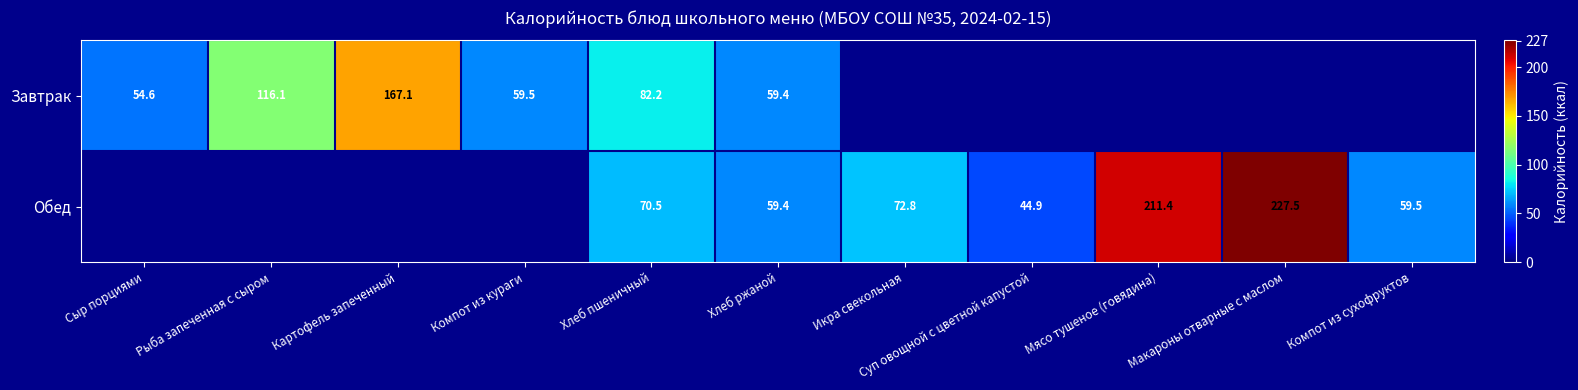

What is the sum of the Завтрак values at Компот из кураги and Хлеб пшеничный?

141.7